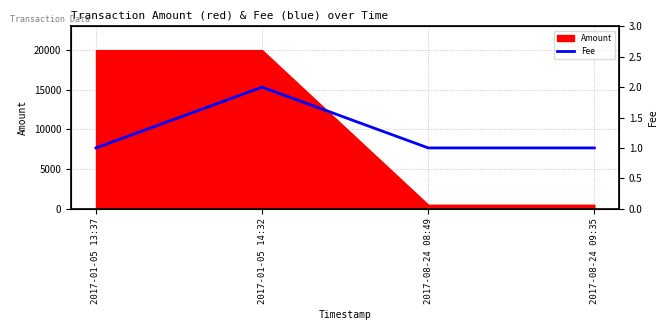

What position from the left is 2017-01-05 13:37?

1